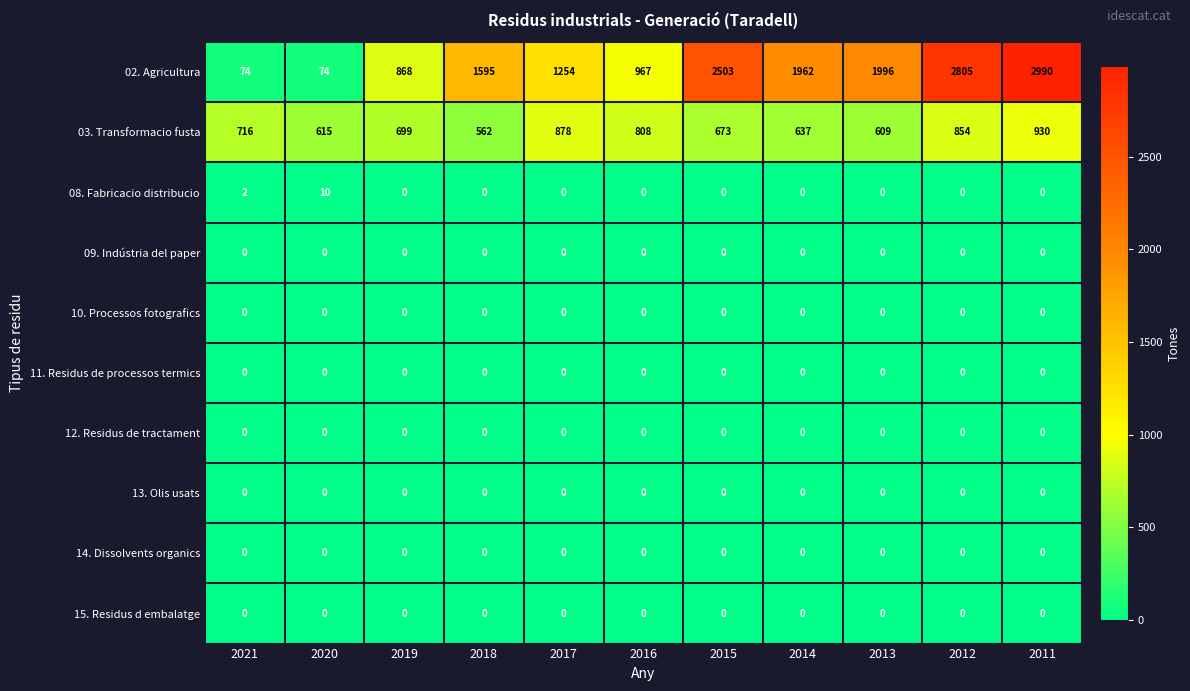

At how many categories does at least one series exceed 1569?

6